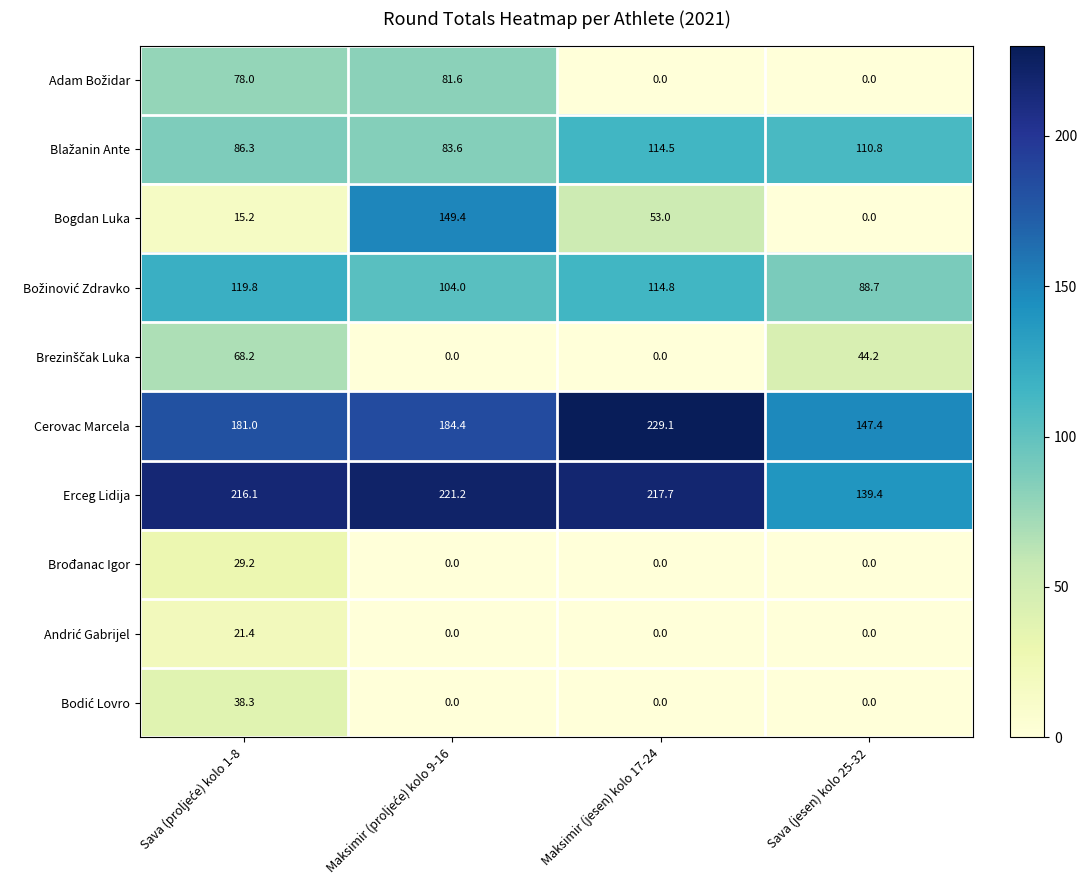

Which series has the largest total across all categories?

Erceg Lidija